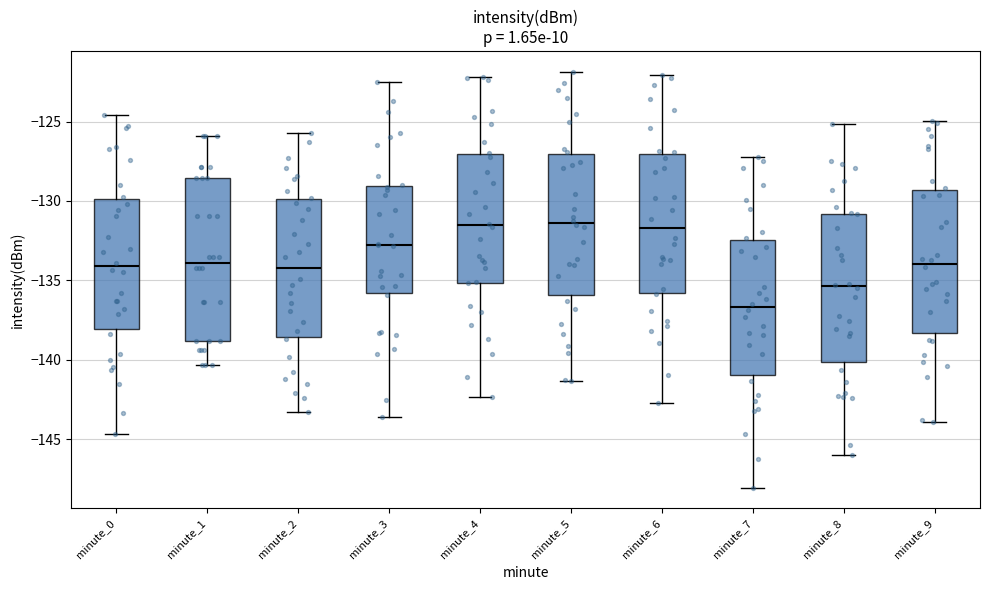

Reading left to right, transcribe this box plot: for each box, give where its median line is, the range the box spans, and where its two whiskers end, as read against the y-axis. The values are not printed on the chart, so give them approximately, as read against the axis.

minute_0: median -134.0, box -138.0 to -130.0, whiskers -144.5 to -124.5
minute_1: median -134.0, box -139.0 to -128.5, whiskers -140.5 to -126.0
minute_2: median -134.0, box -138.5 to -130.0, whiskers -143.5 to -125.5
minute_3: median -133.0, box -136.0 to -129.0, whiskers -143.5 to -122.5
minute_4: median -131.5, box -135.0 to -127.0, whiskers -142.5 to -122.0
minute_5: median -131.5, box -136.0 to -127.0, whiskers -141.5 to -122.0
minute_6: median -131.5, box -136.0 to -127.0, whiskers -142.5 to -122.0
minute_7: median -136.5, box -141.0 to -132.5, whiskers -148.0 to -127.0
minute_8: median -135.5, box -140.0 to -131.0, whiskers -146.0 to -125.0
minute_9: median -134.0, box -138.5 to -129.5, whiskers -144.0 to -125.0